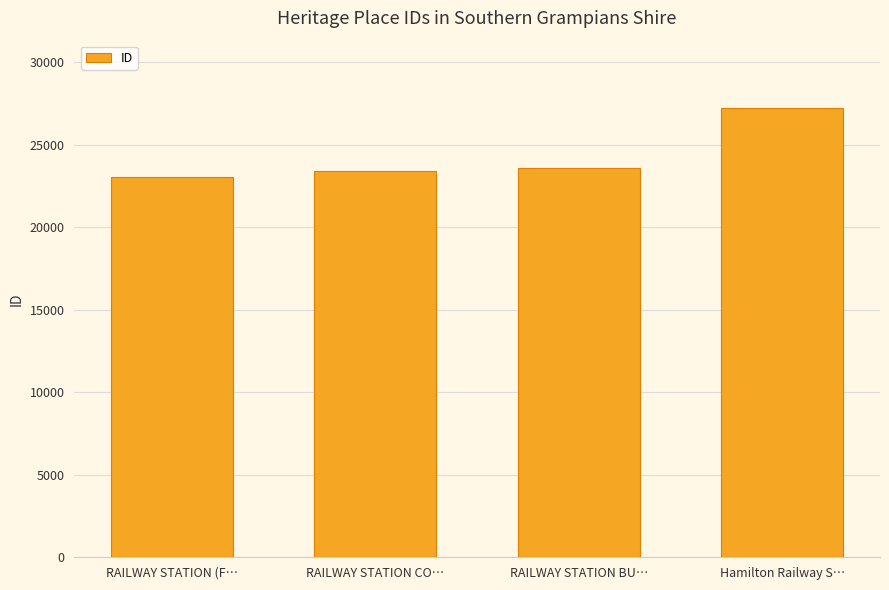

What is the label of the 1st bar from the left?

RAILWAY STATION (F…